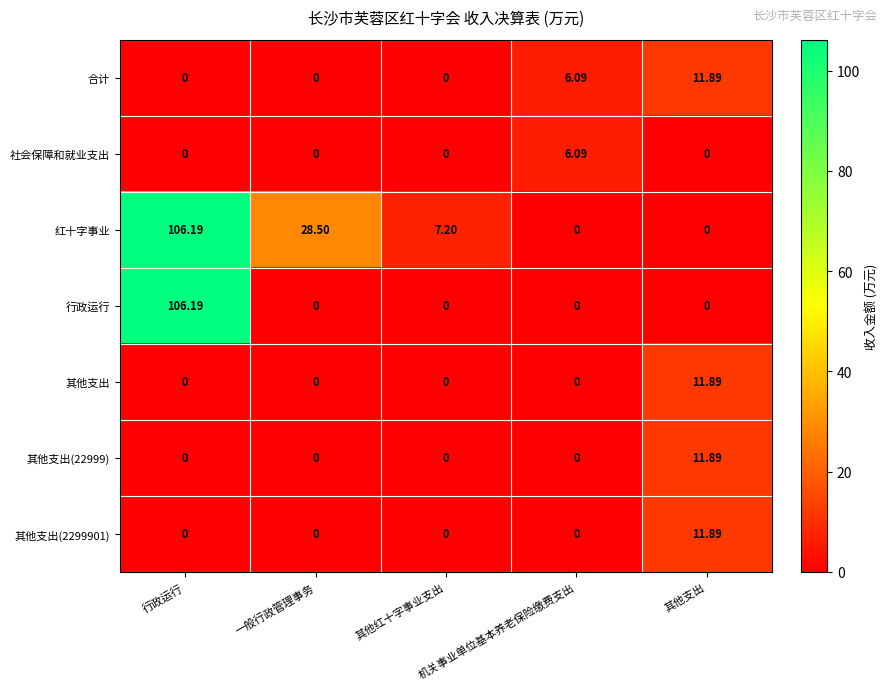

Which label corresponds to the largest value in the chart?

行政运行